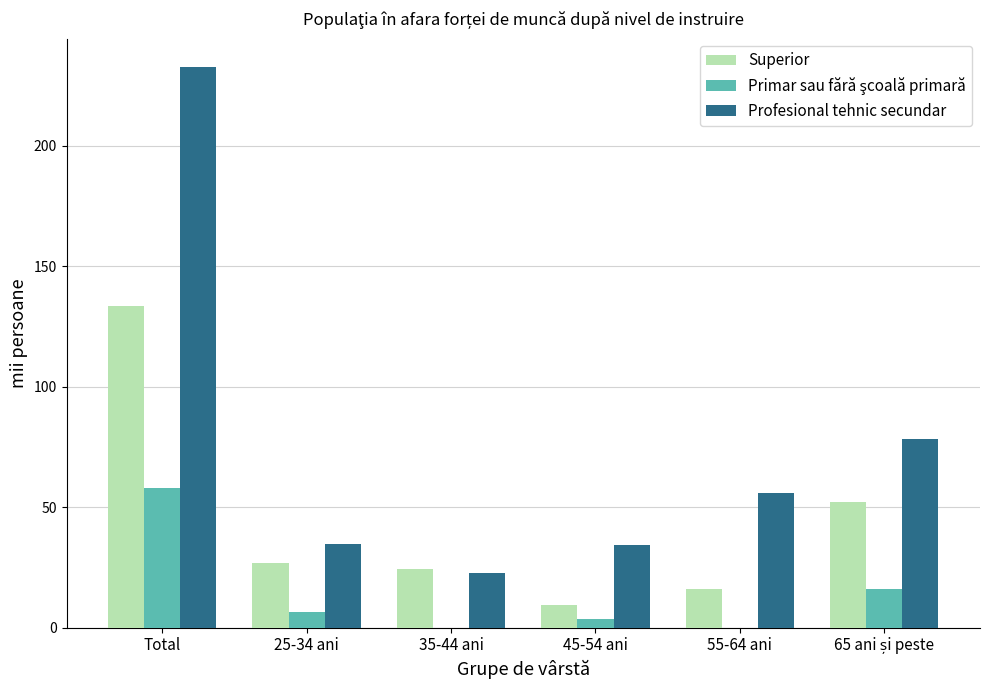

Is the value of Profesional tehnic secundar at 25-34 ani greater than the value of Superior at 45-54 ani?

Yes